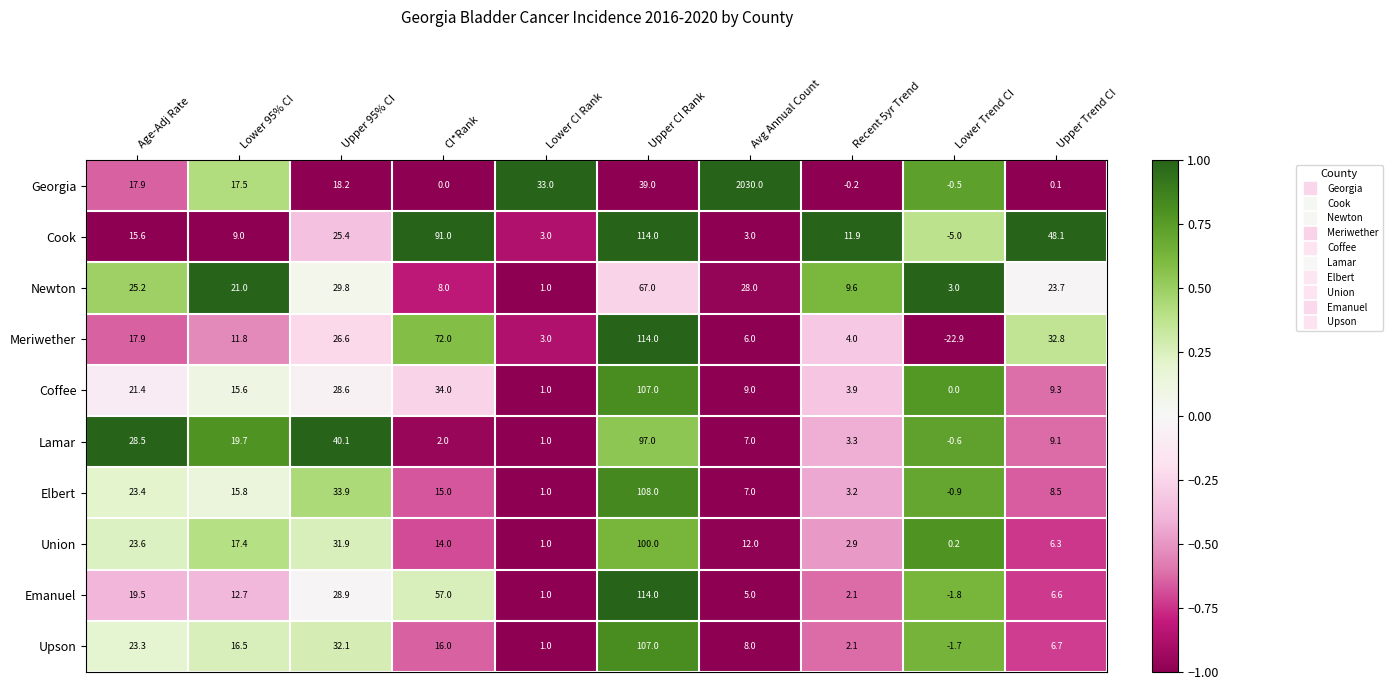

Where does the Newton series first go above 23?

Age-Adj Rate